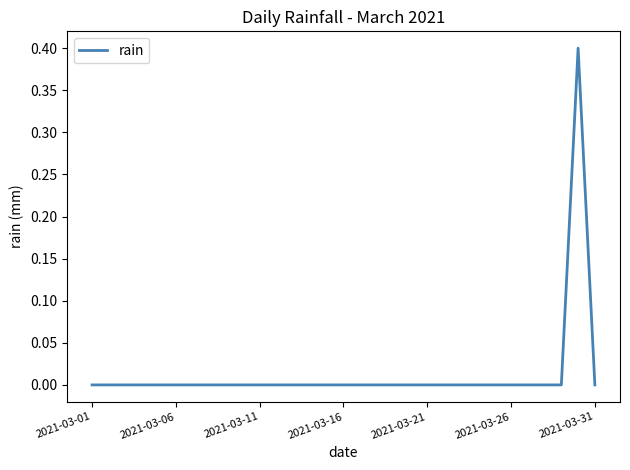

What is the greatest value displayed?

0.4